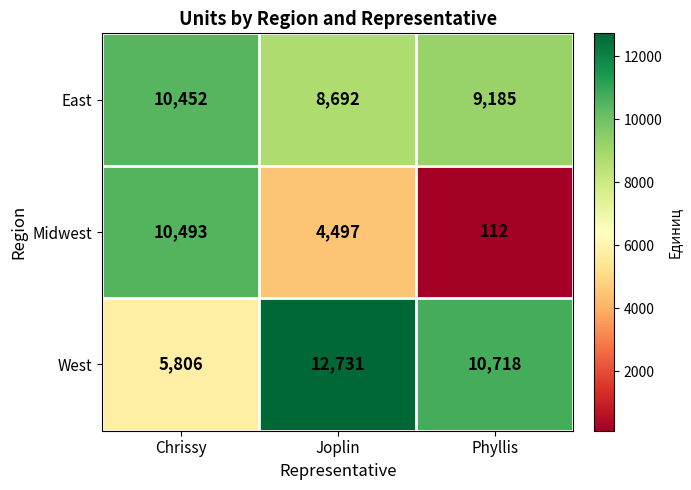

Rank the series by their maximum value, from highest to lowest.

West, Midwest, East